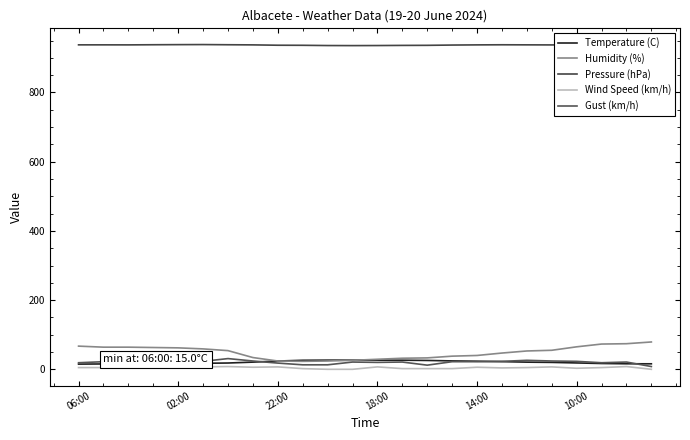

Does the chart have visible grid lines?

No